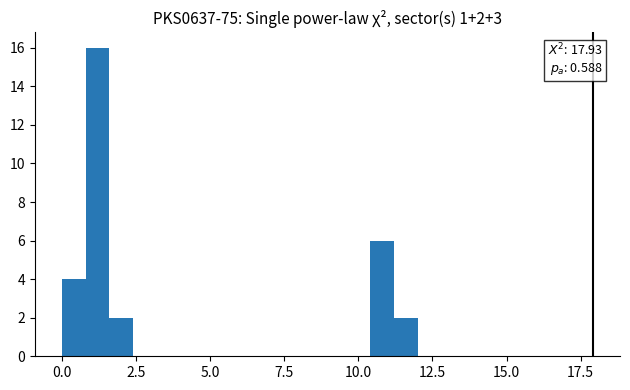

Around what value on the x-axis is the tallest bar? Give the approximate position of its centre, as read against the axis.

1.0